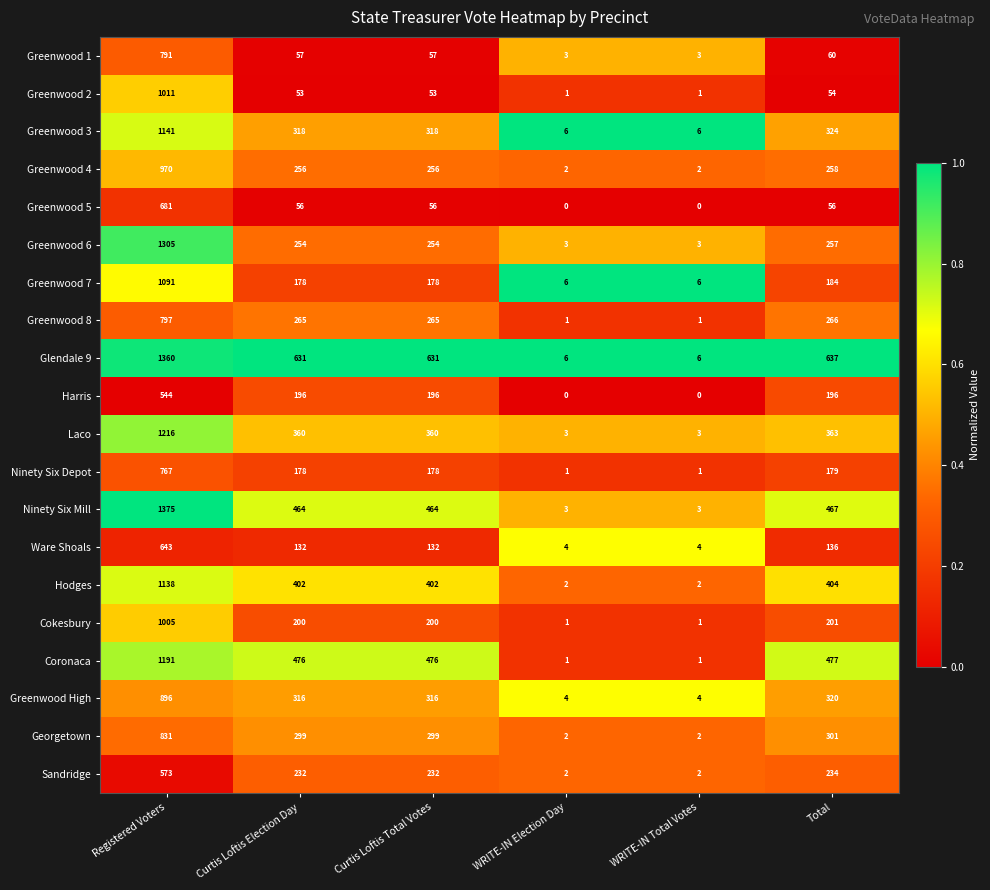

Which series has the largest range (max minus min)?

Ninety Six Mill